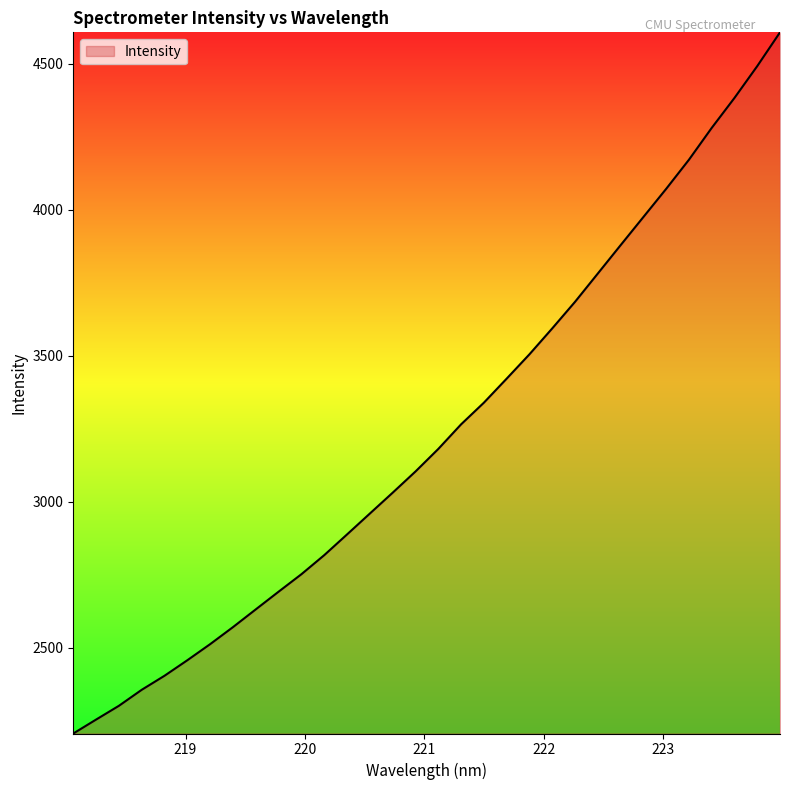

What is the greatest value displayed?

4608.1